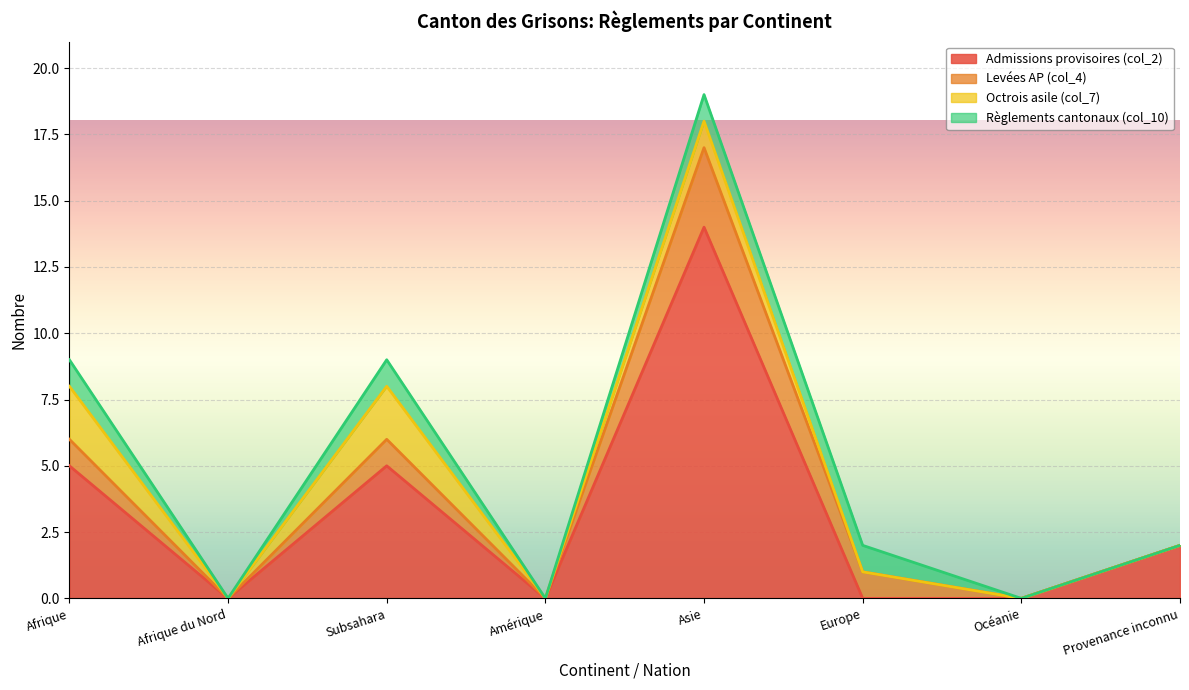

At which category does the chart reach its minimum across all series?

Afrique du Nord